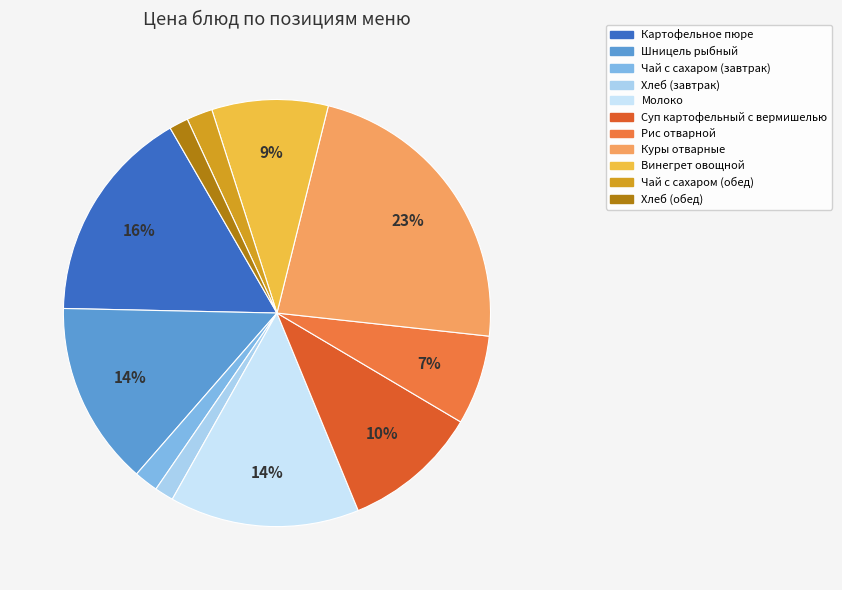

Combined, what portion of the pie is Чай с сахаром (завтрак) and Хлеб (обед)?

3.3%